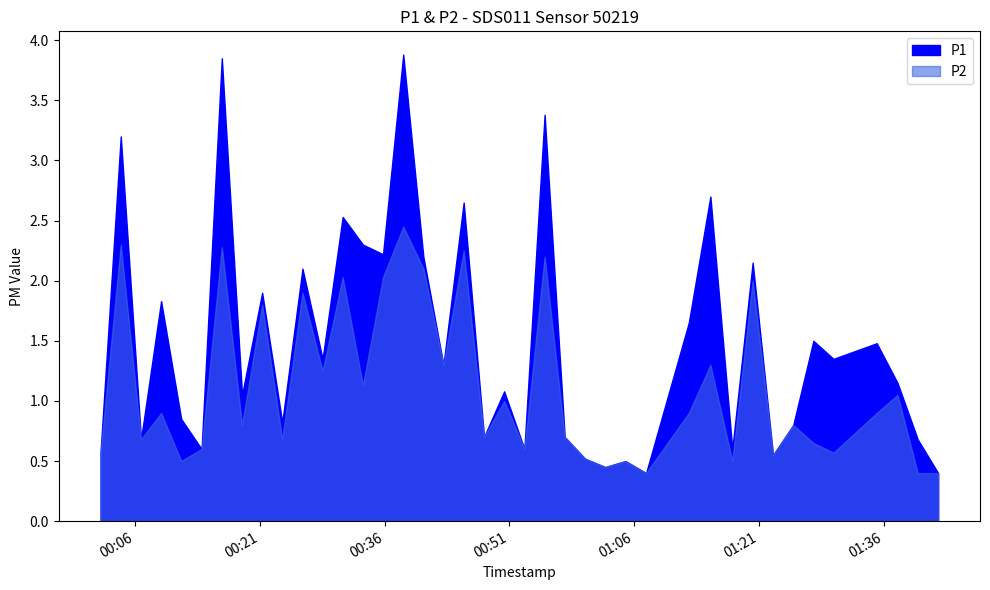

What are all the series names shown in the legend?

P1, P2